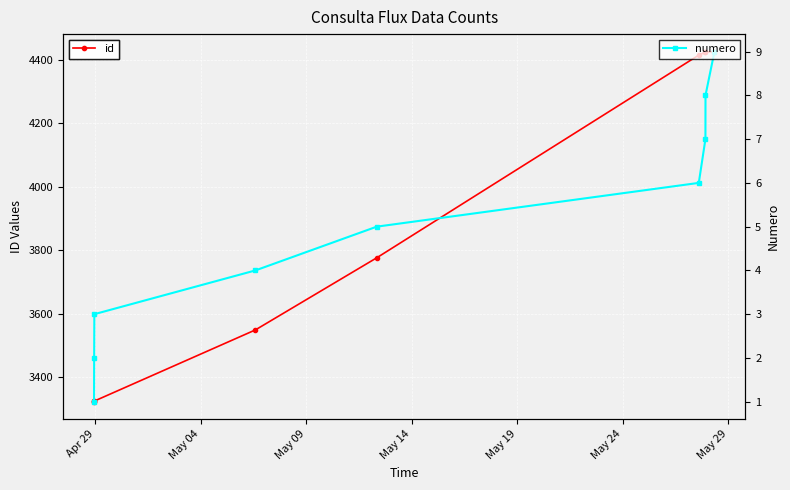

What is the difference between the maximum and second lowest values in the id series?

1101